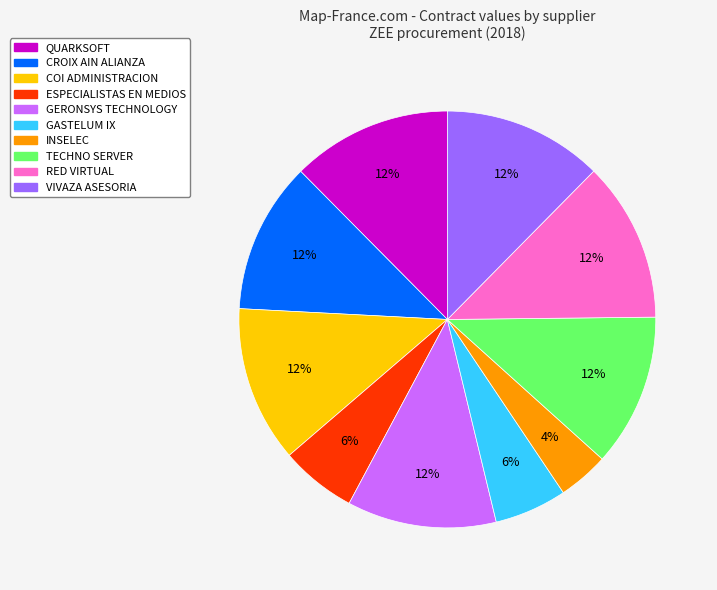

Which slice is the smallest?

INSELEC